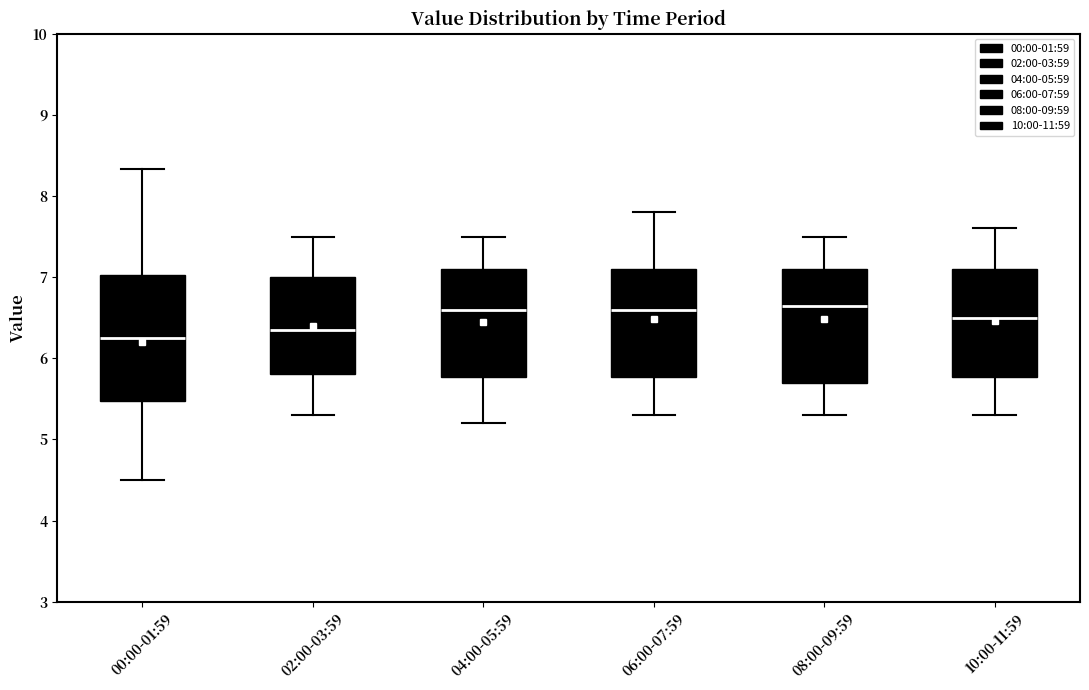

Reading left to right, transcribe this box plot: for each box, give where its median line is, the range the box spans, and where its two whiskers end, as read against the y-axis. The values are not printed on the chart, so give them approximately, as read against the axis.

00:00-01:59: median 6.3, box 5.5 to 7.0, whiskers 4.5 to 8.3
02:00-03:59: median 6.4, box 5.8 to 7.0, whiskers 5.3 to 7.5
04:00-05:59: median 6.6, box 5.8 to 7.1, whiskers 5.2 to 7.5
06:00-07:59: median 6.6, box 5.8 to 7.1, whiskers 5.3 to 7.8
08:00-09:59: median 6.7, box 5.7 to 7.1, whiskers 5.3 to 7.5
10:00-11:59: median 6.5, box 5.8 to 7.1, whiskers 5.3 to 7.6